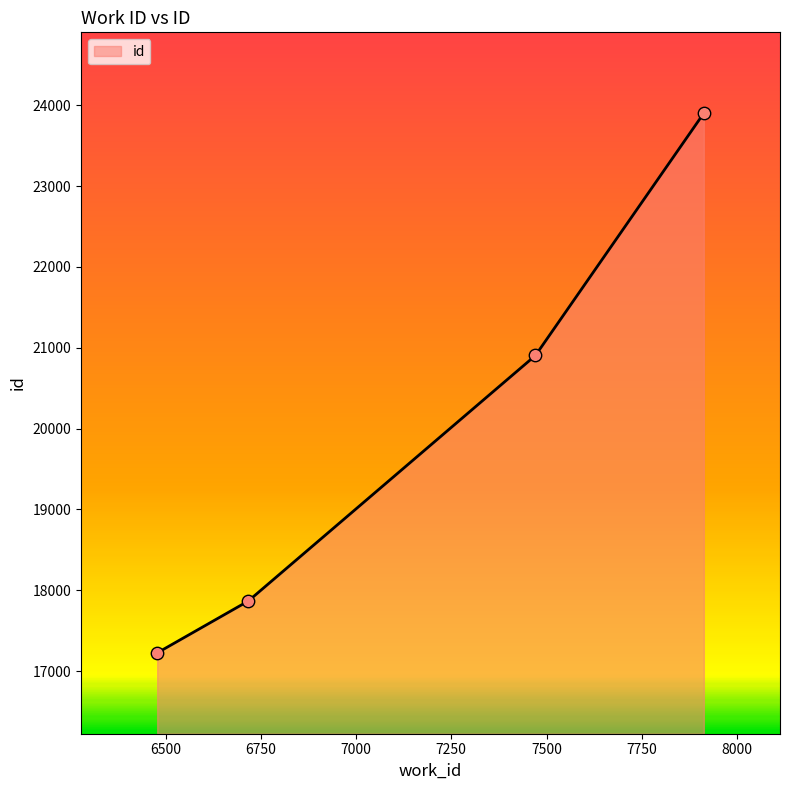

What is the difference between the second highest and second lowest values?

3038